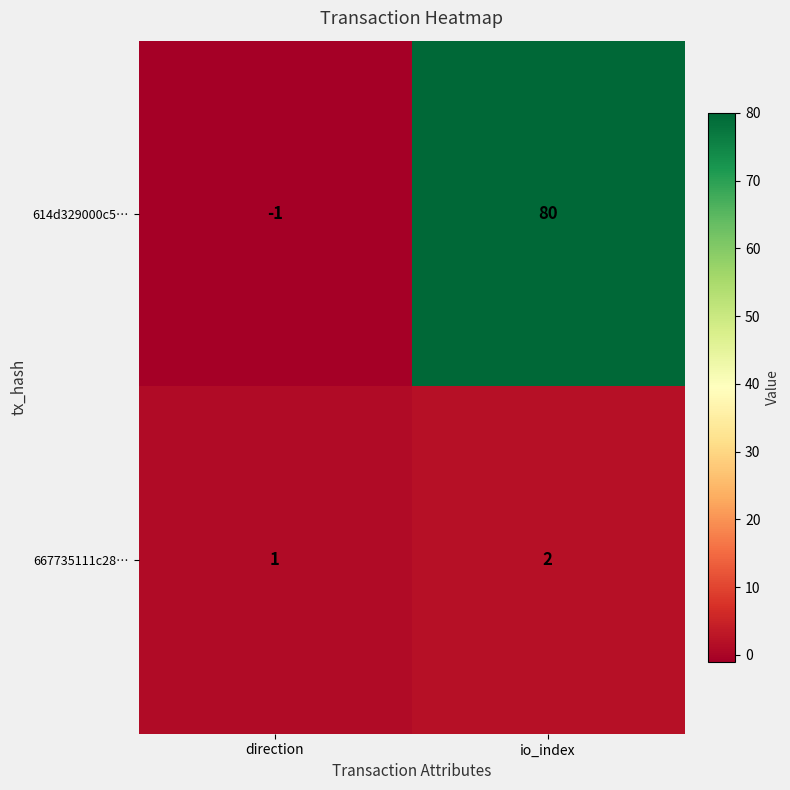

Is it true that 614d329000c5… equals -1 at direction?

True